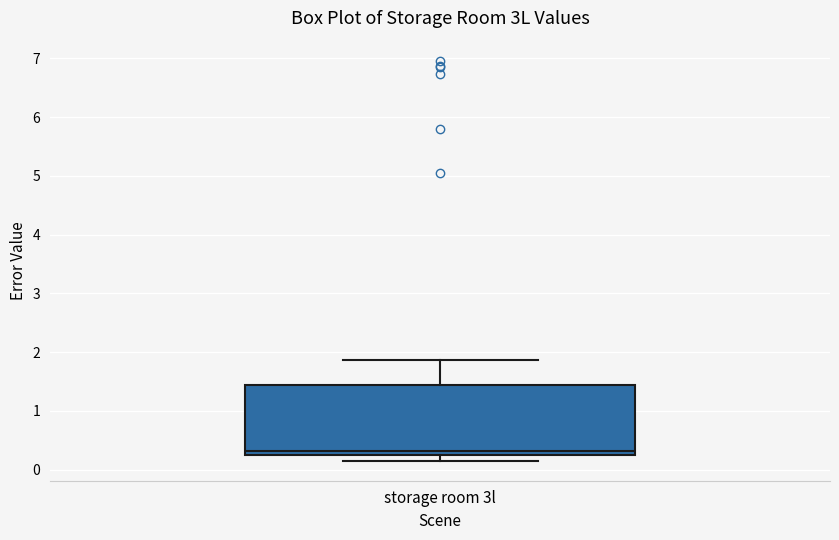

Read this box plot against the y-axis: the position of the median line, the range covered by the box, and the ends of both whiskers. The values are not printed on the chart, so give them approximately, as read against the axis.

median 0.3, box 0.2 to 1.4, whiskers 0.2 (just below the box's lower edge) to 1.9